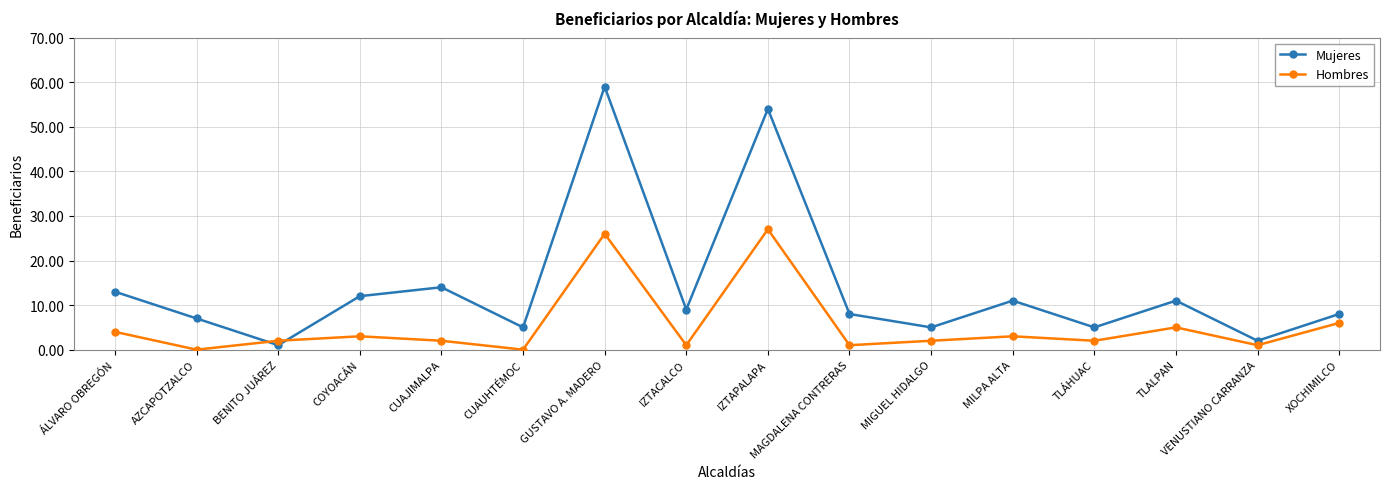

Which series has the largest range (max minus min)?

Mujeres